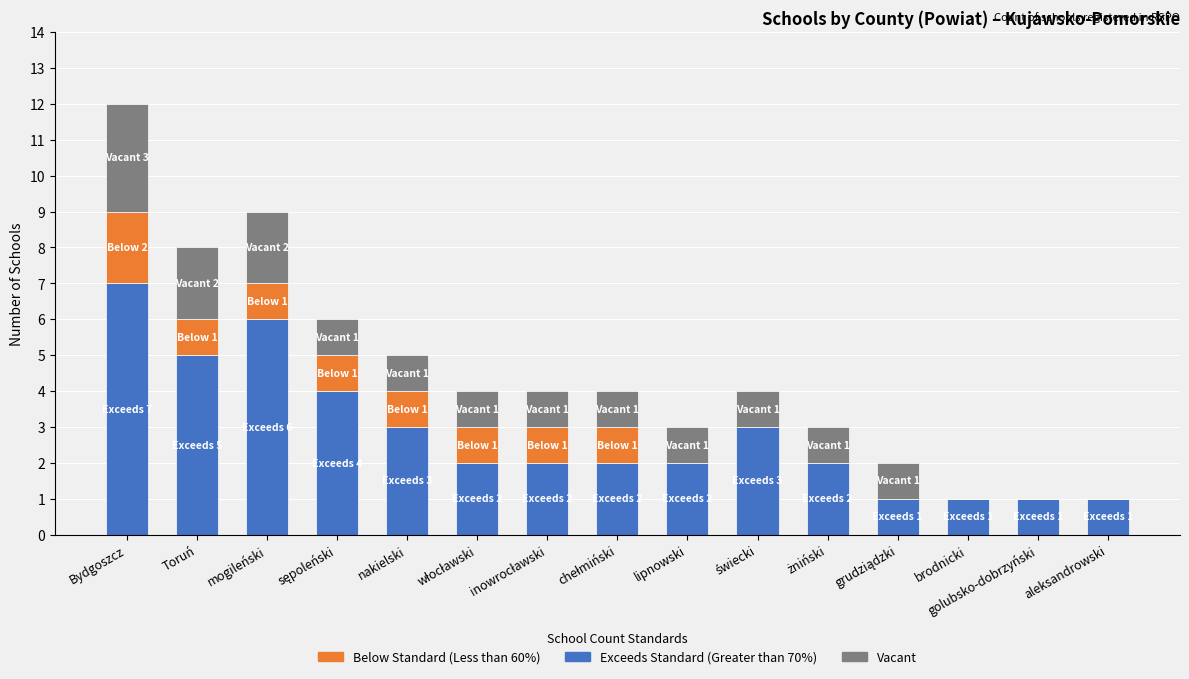

The value of Exceeds Standard (Greater than 70%) at Toruń is 5. True or false?

True